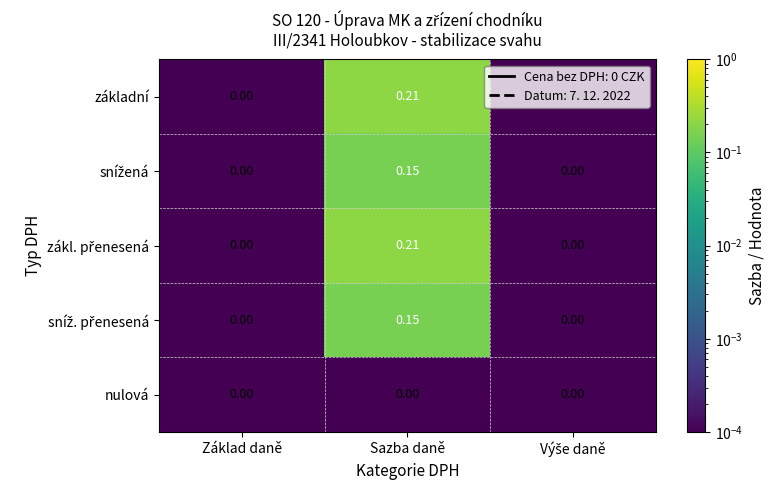

At which category is the sum across all series the highest?

Sazba daně